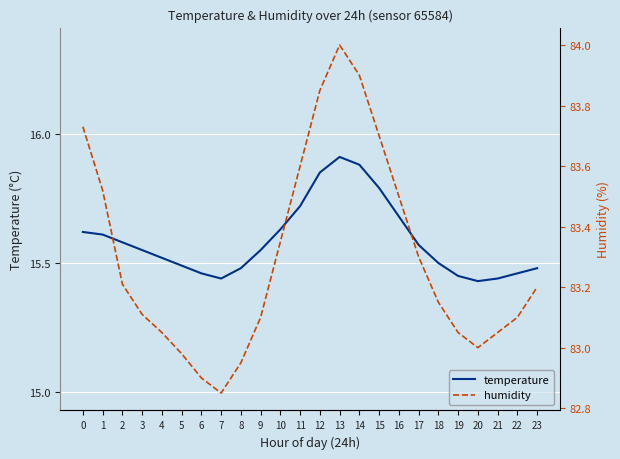

What is the approximate value of humidity at 22?

83.1